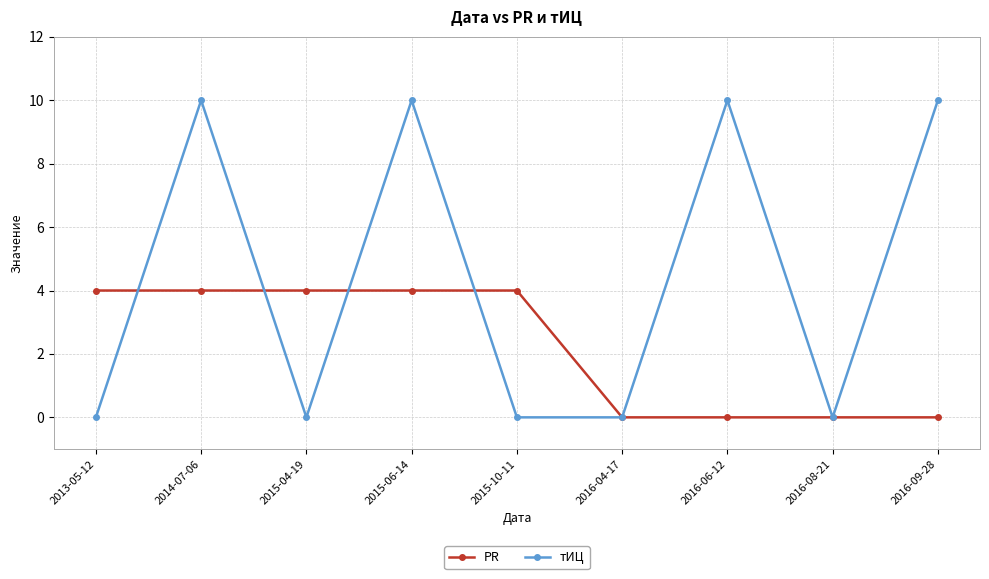

What is the value of the тИЦ point at the 7th from the left?

10